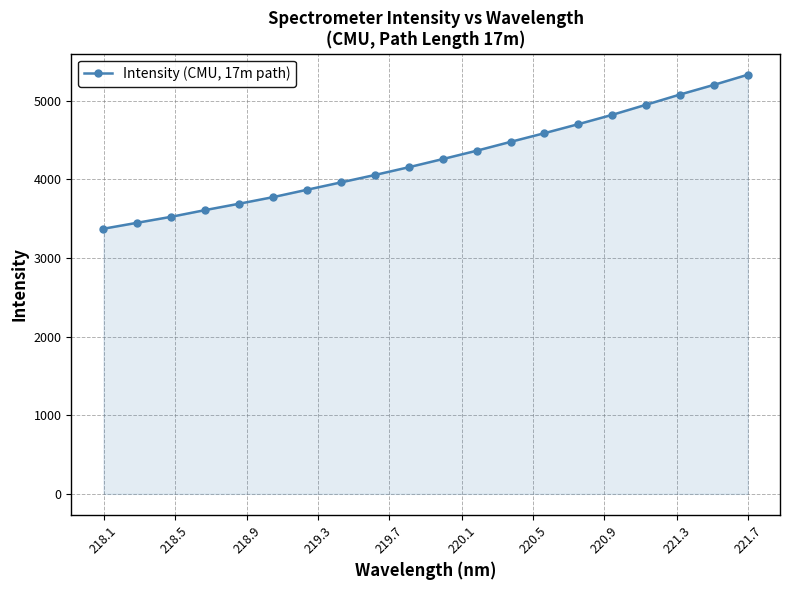

What is the smallest value displayed?

3372.4